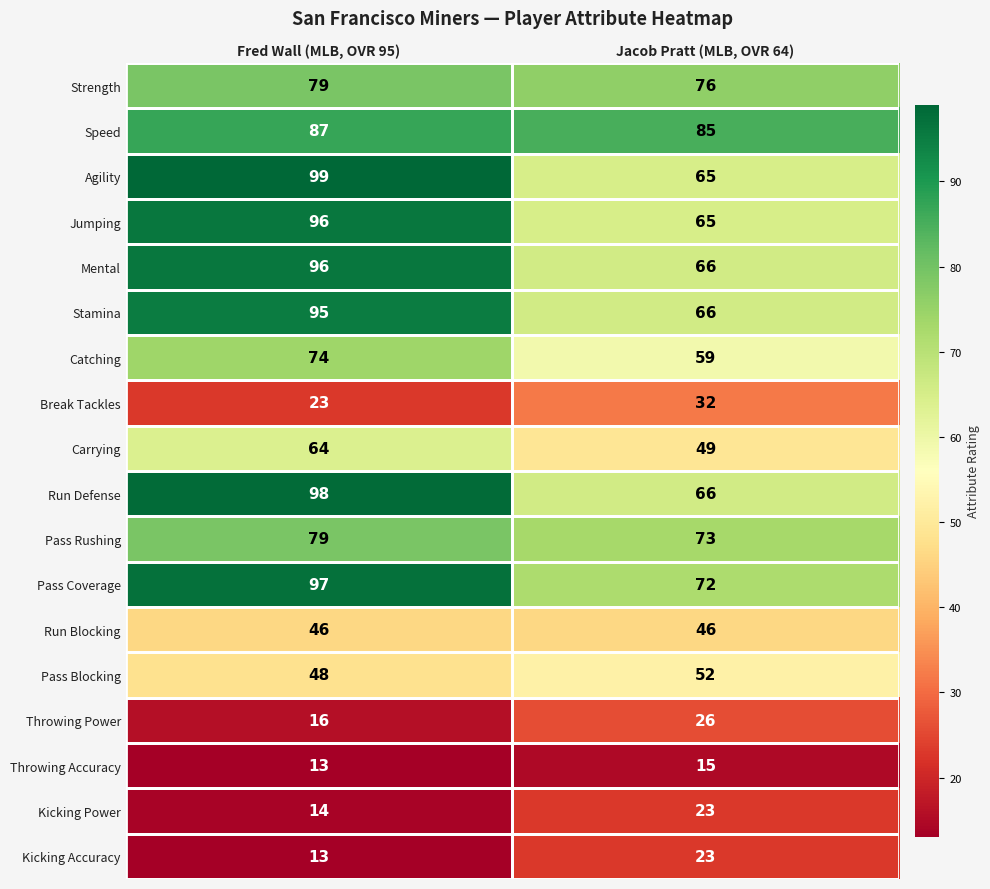

Which series has the largest total across all categories?

Speed